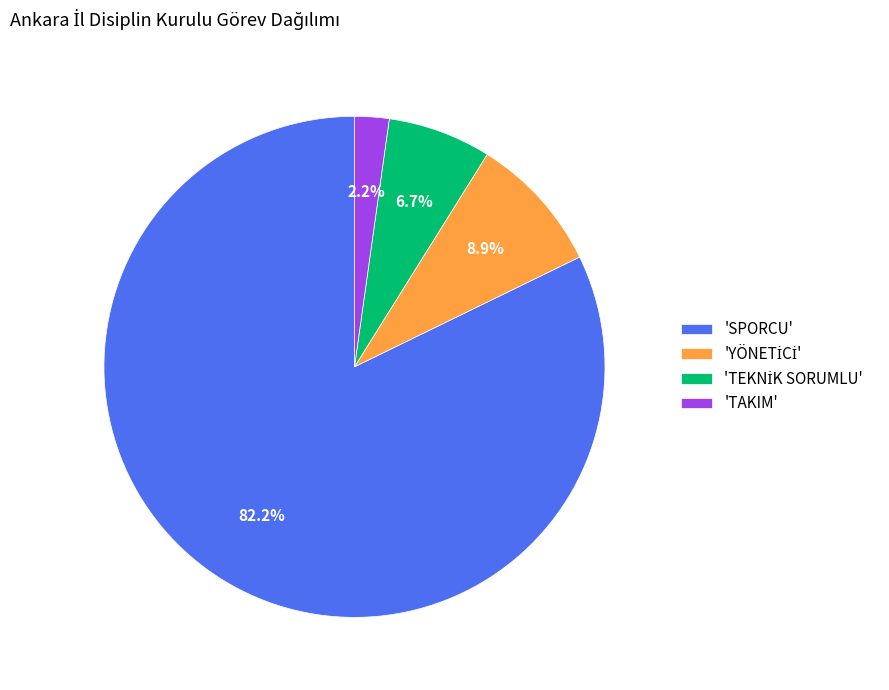

Is 'SPORCU' the majority of the pie?

Yes